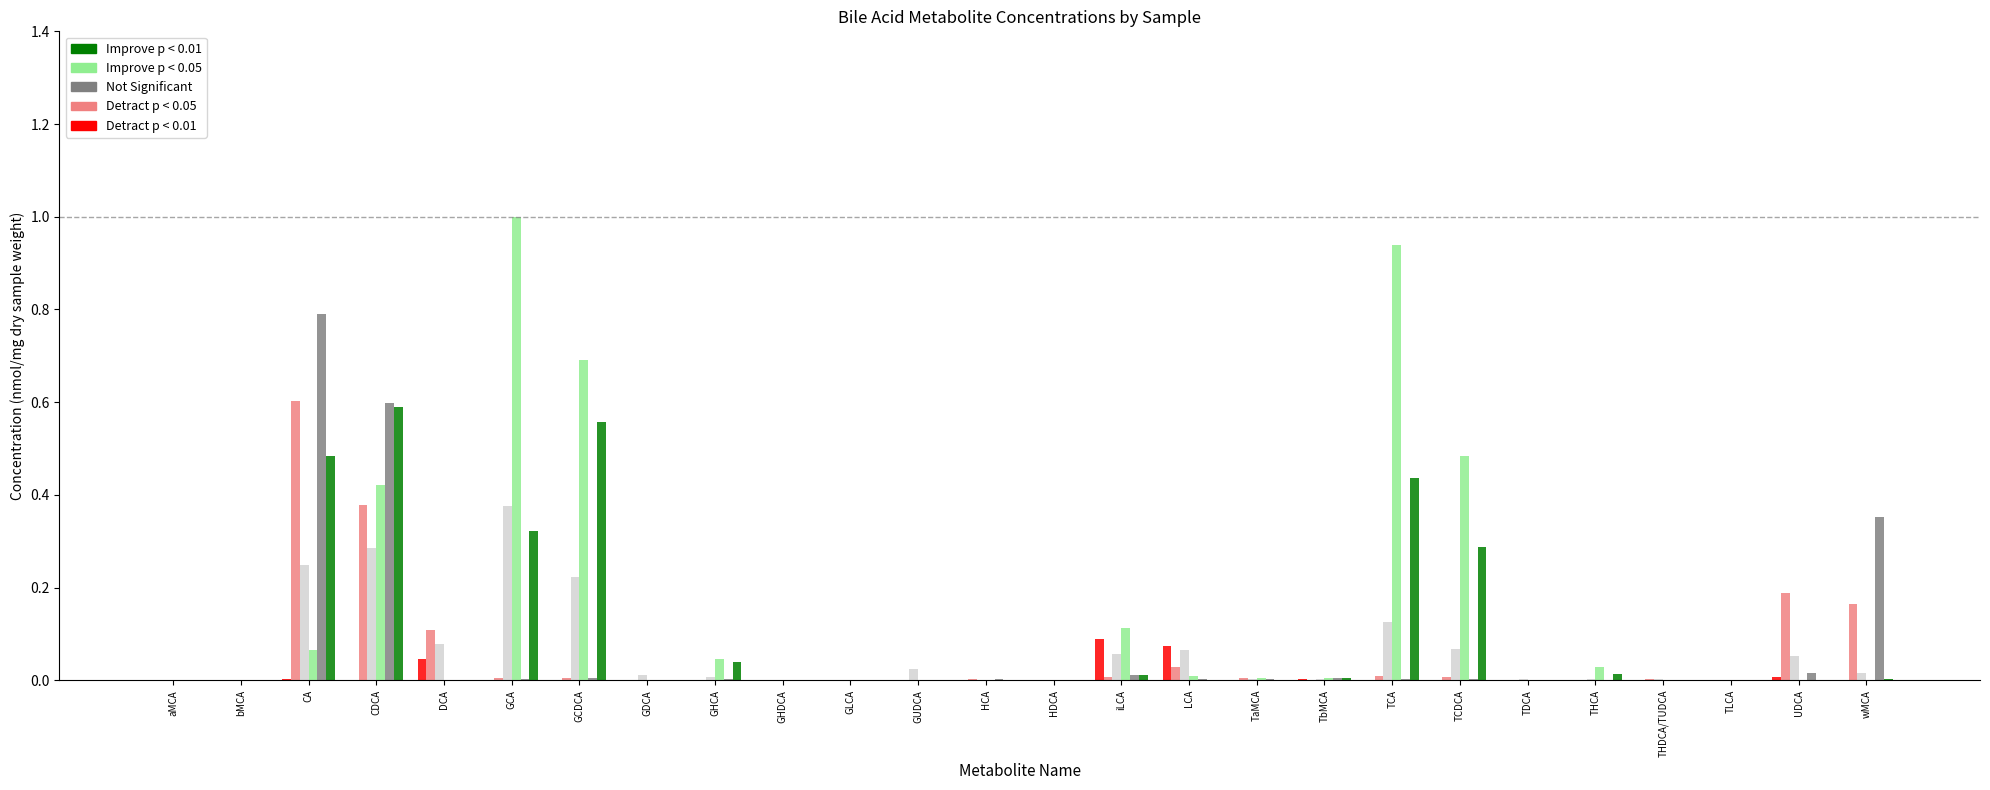

Which category has the highest value across all series?

GCA